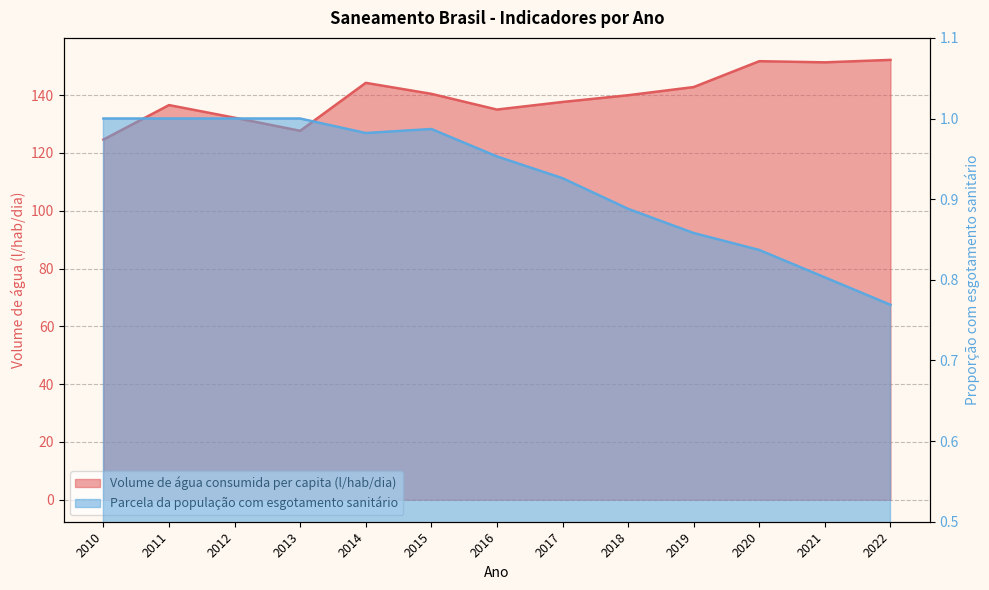

Which series has the widest spread of values?

Volume de água consumida per capita (l/hab/dia)